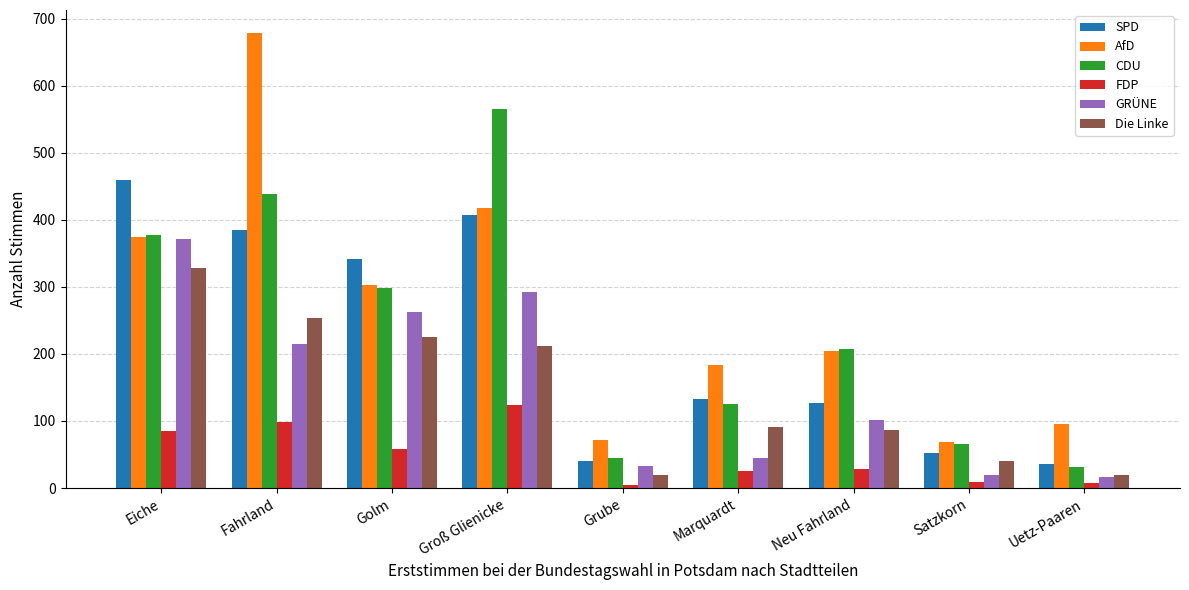

How many bars are there in each group?

6